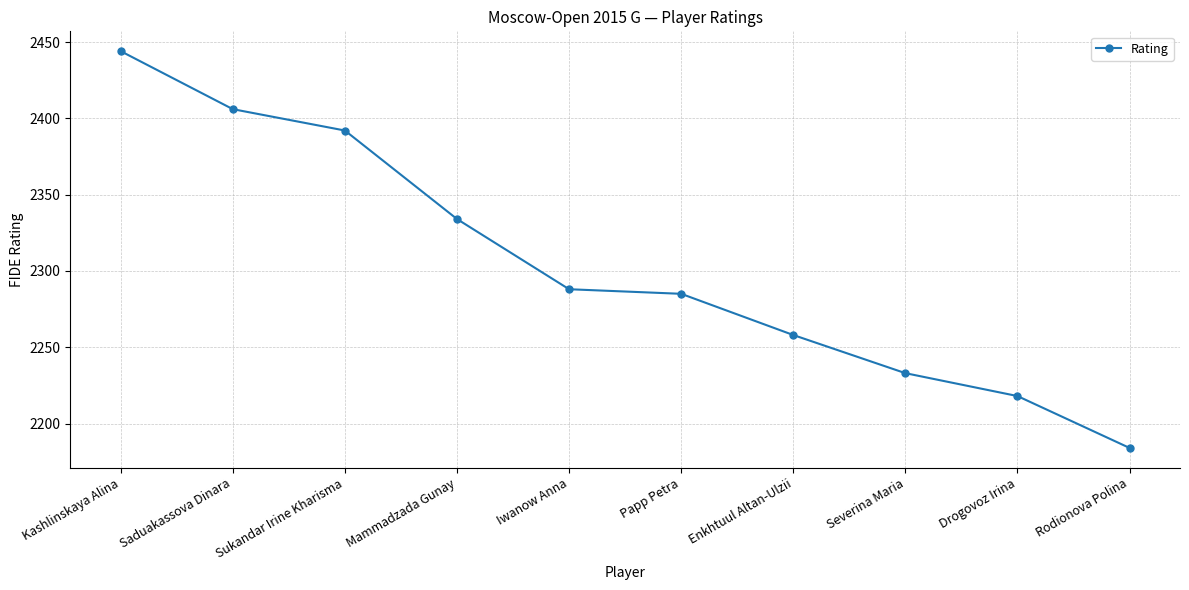

What is the label of the 9th point from the left?

Drogovoz Irina